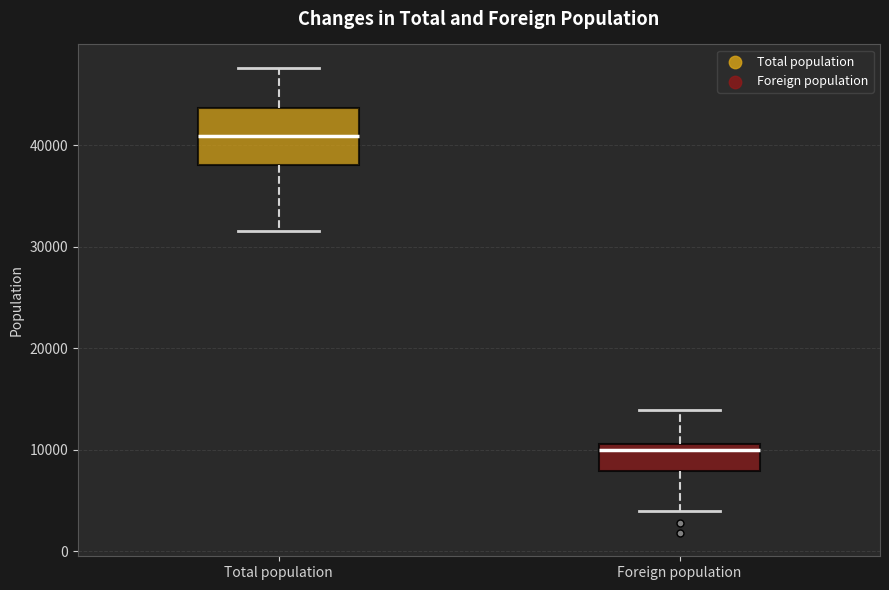

Which box is the tallest, from its lower edge to its upper edge?

Total population